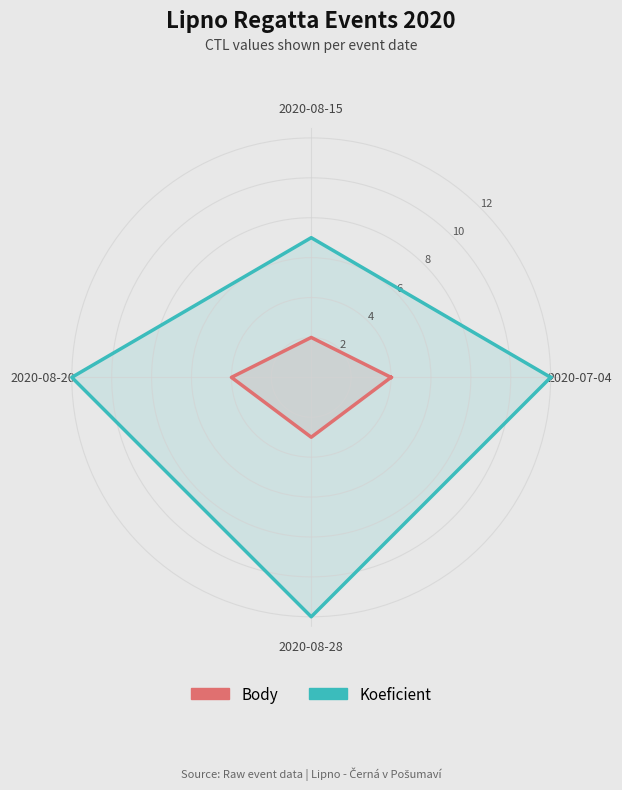

At which category does Body reach its first local valley?

2020-08-15